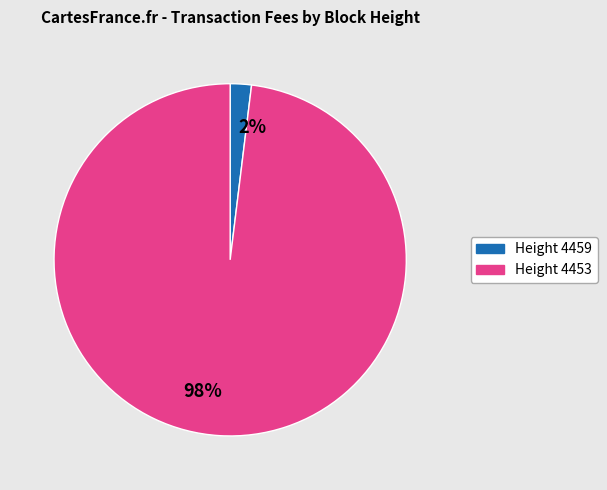

Which has a higher value, 2% or 98%?

98%